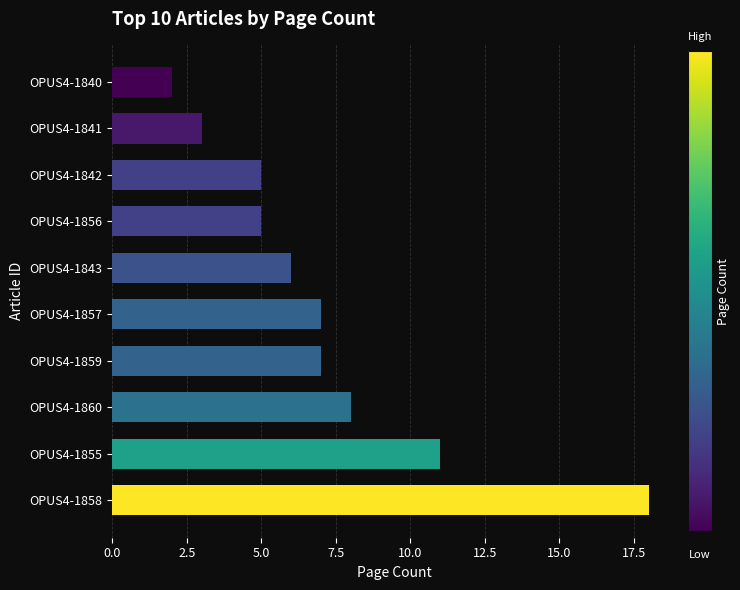

Approximately how many times larger is the value at OPUS4-1859 compared to OPUS4-1842?

1.4